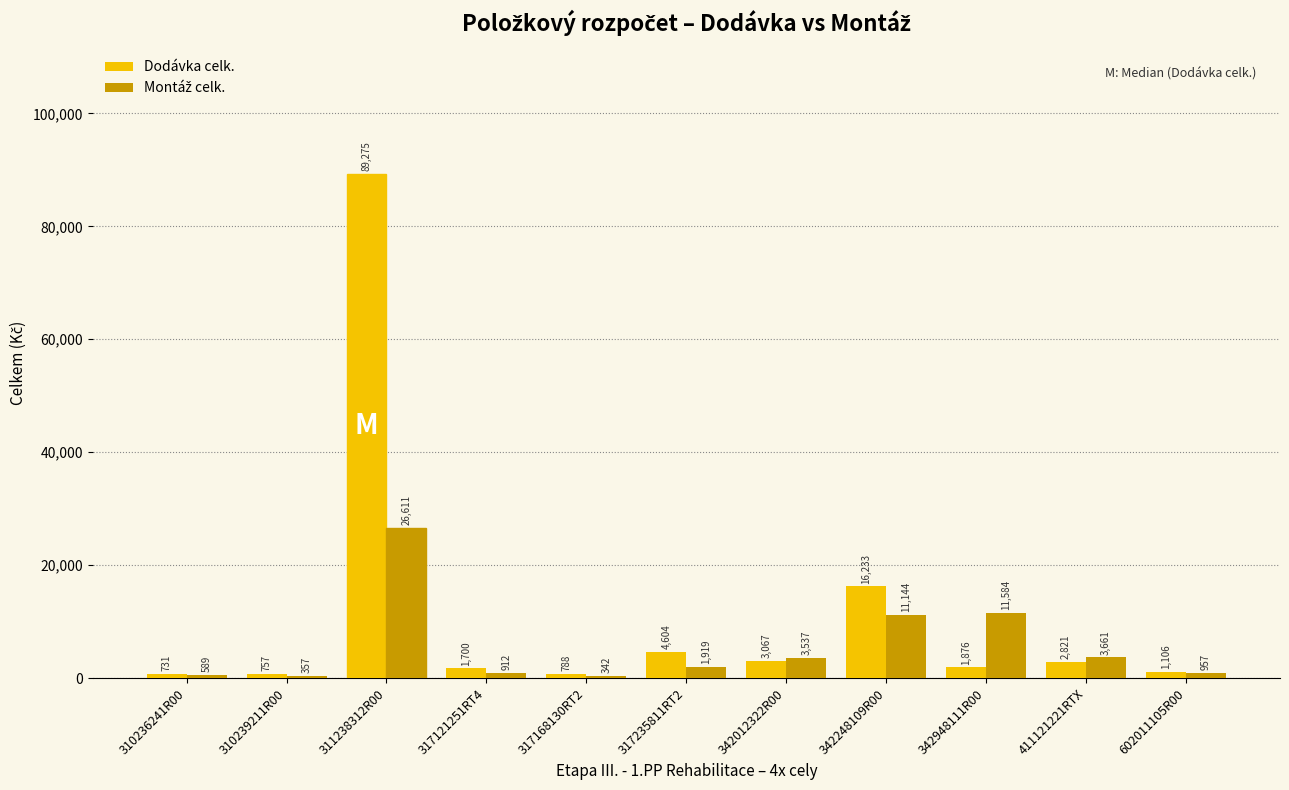

What is the total value across all series at 317235811RT2?

6523.0